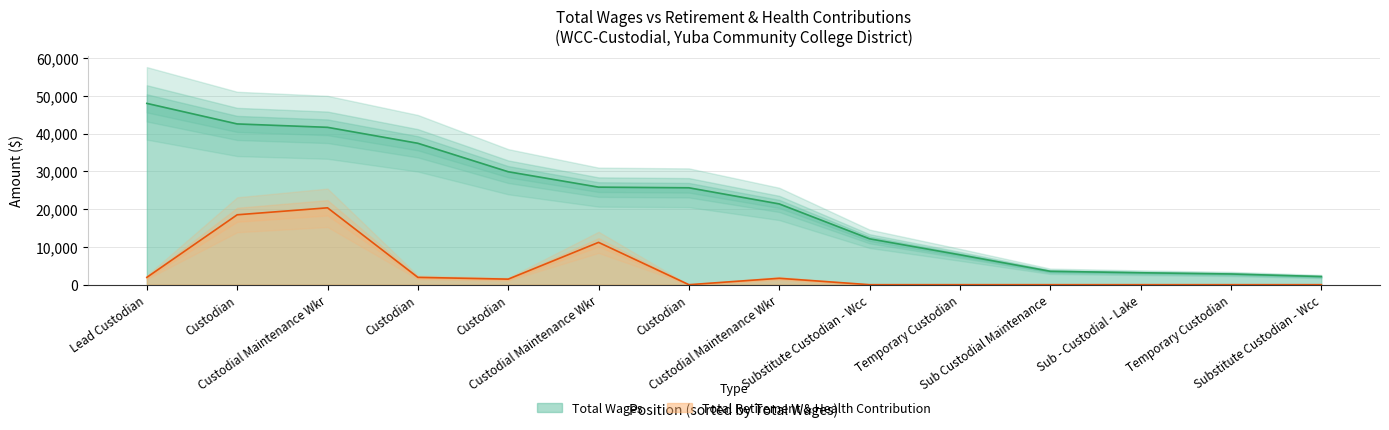

List the series in order of their overall mean, lowest first.

Total Retirement & Health Contribution, Total Wages